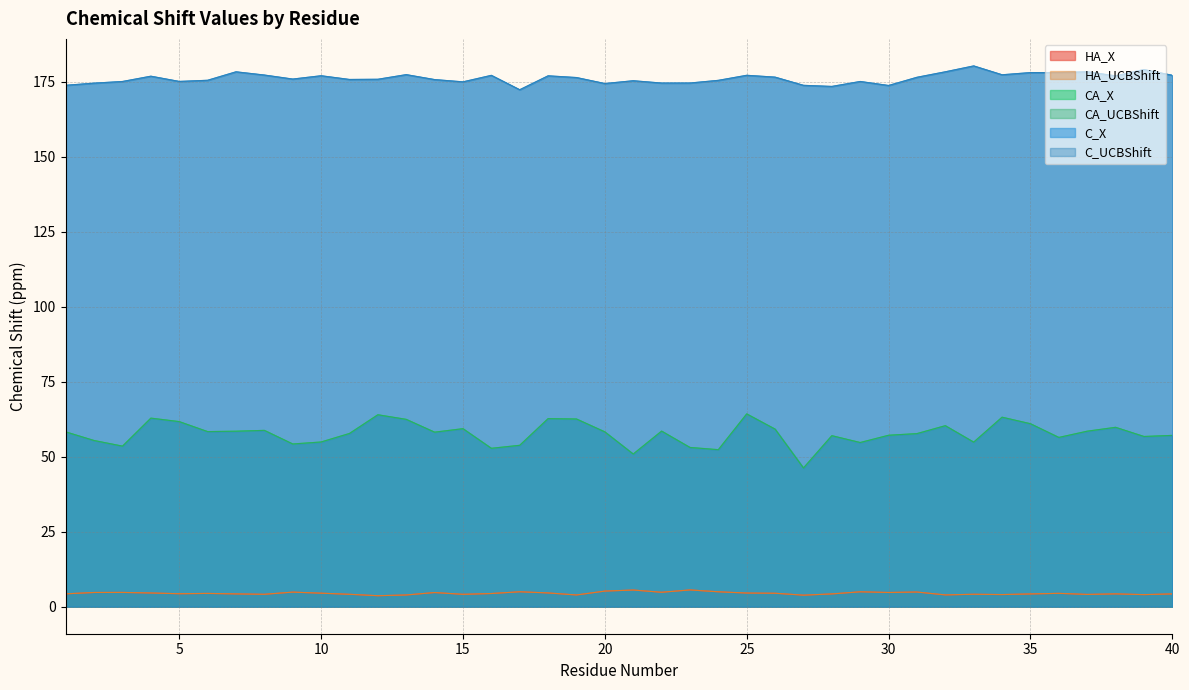

What value does the C_UCBShift series have at 40?

177.1